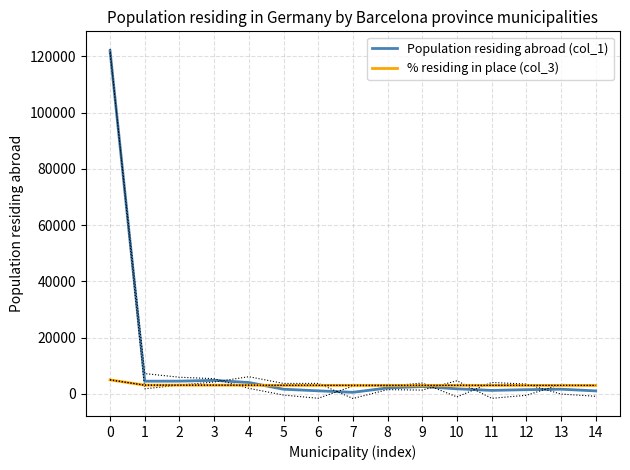

What is the difference between the highest and lowest values at 13?

1354.6